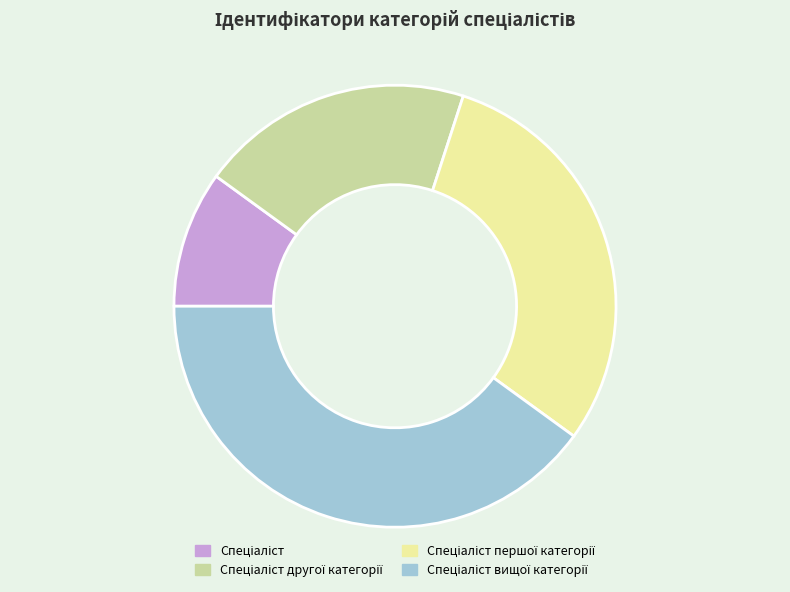

Does any single category account for the majority?

No